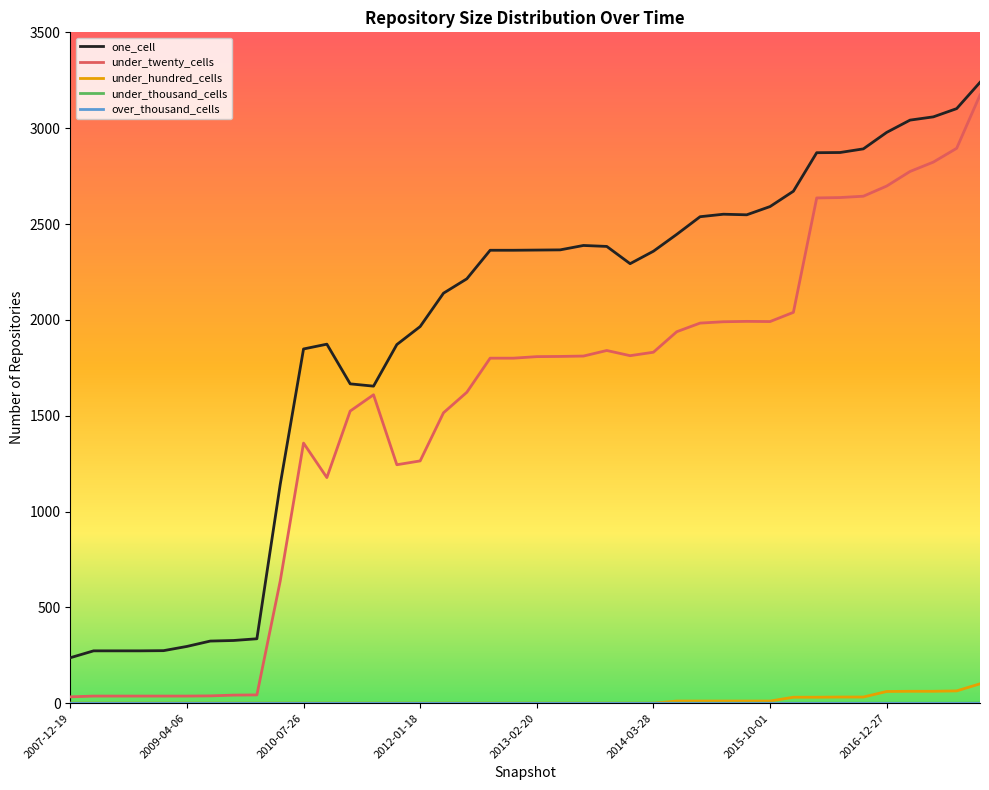

Does the chart have visible grid lines?

No